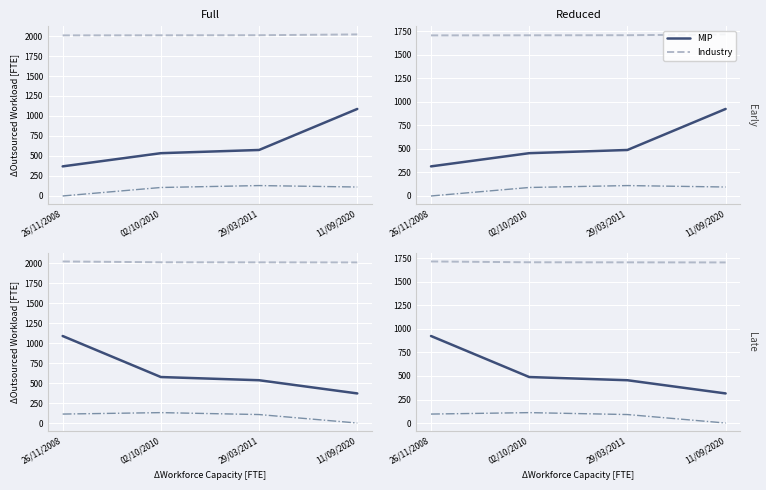

Rank the categories by Industry value from highest to lowest.

26/11/2008, 02/10/2010, 29/03/2011, 11/09/2020